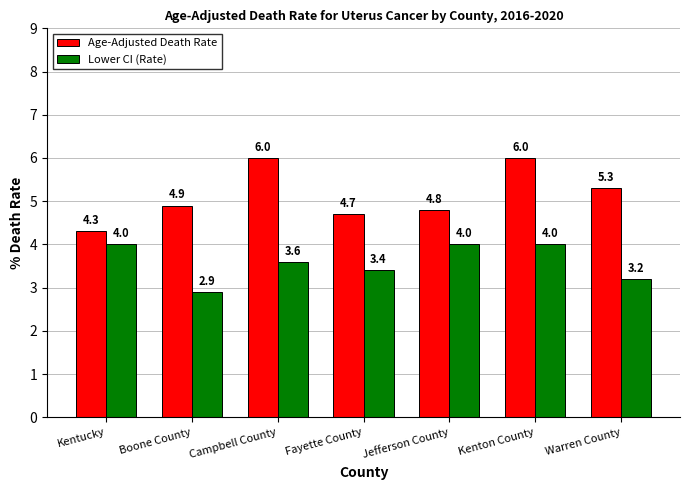

Rank the series by their maximum value, from lowest to highest.

Lower CI (Rate), Age-Adjusted Death Rate